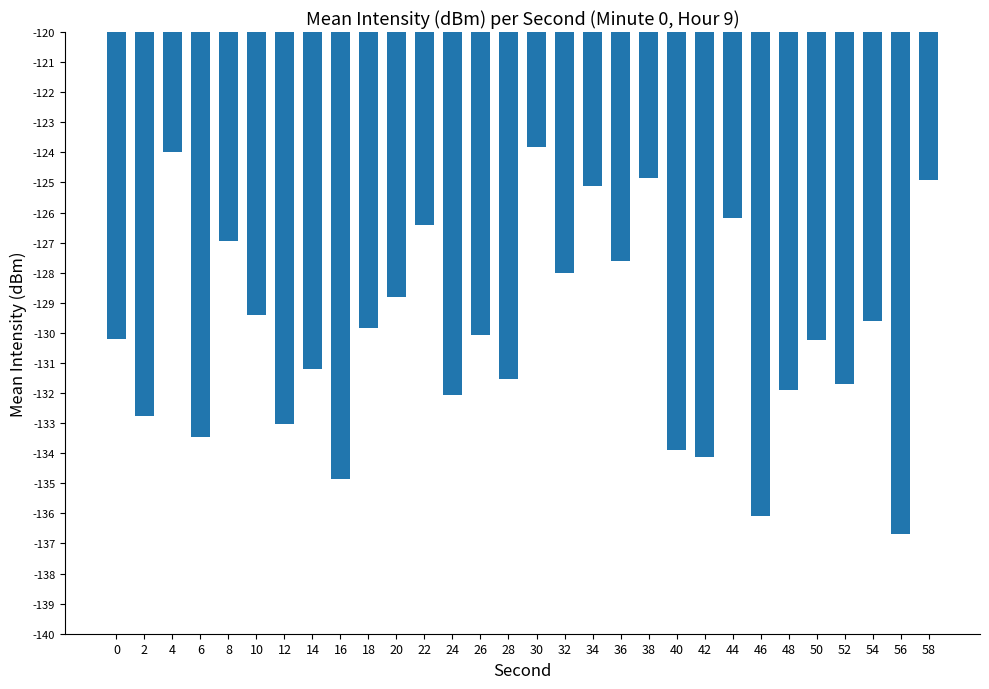

What is the value of the 24th bar from the left?

-136.1